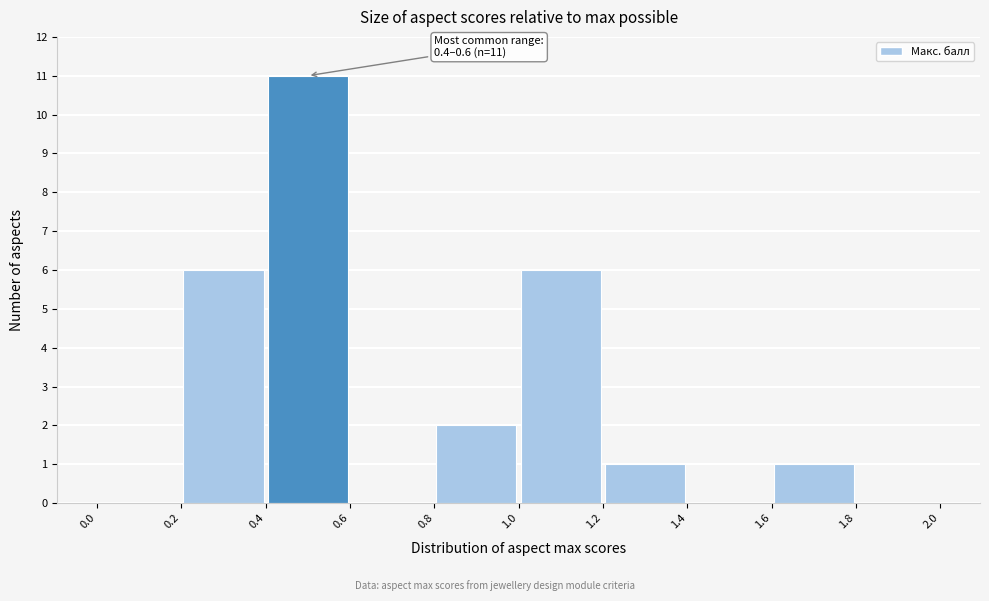

Over which range of the x-axis is the bar tallest?

0.4 to 0.6